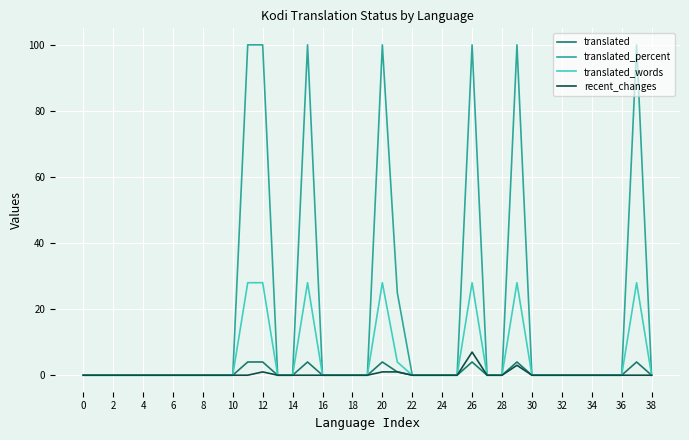

Which series has the widest spread of values?

translated_percent